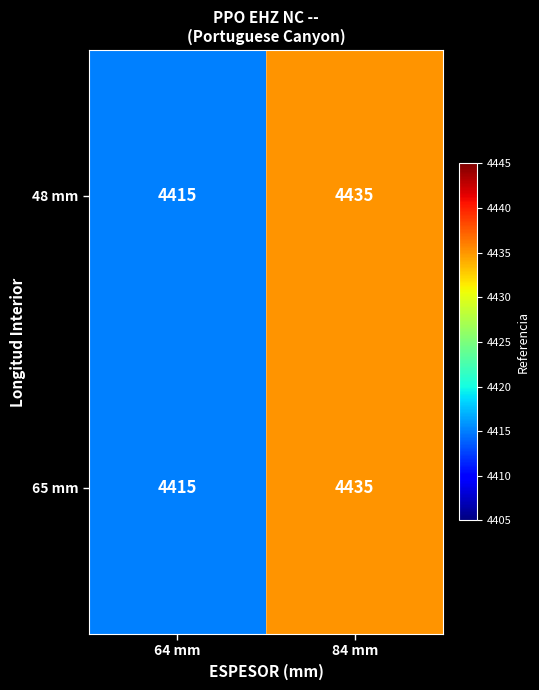

What is the minimum value for 65 mm?

4415